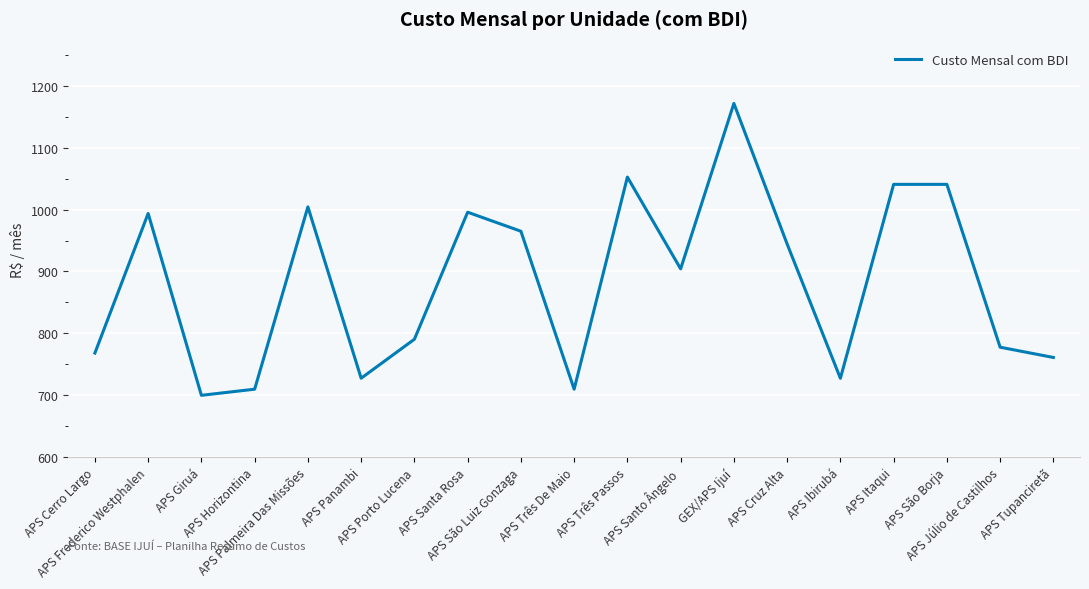

The value at APS Santo Ângelo is 280.8. True or false?

False